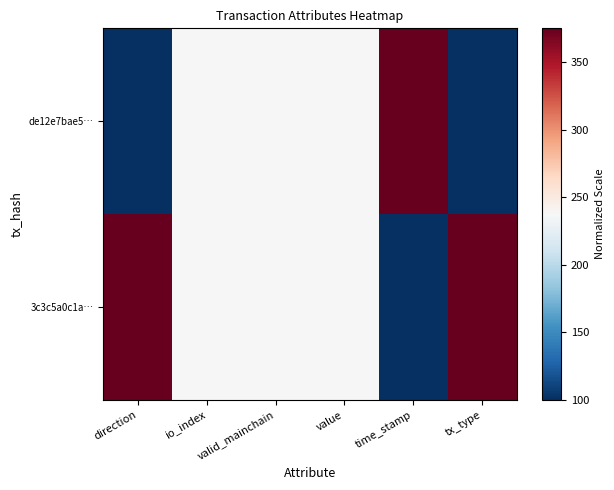

Reading right to left, extract all data points from this chart.

de12e7bae5…: tx_type=100.0	time_stamp=375.0	value=237.5	valid_mainchain=237.5	io_index=237.5	direction=100.0
3c3c5a0c1a…: tx_type=375.0	time_stamp=100.0	value=237.5	valid_mainchain=237.5	io_index=237.5	direction=375.0